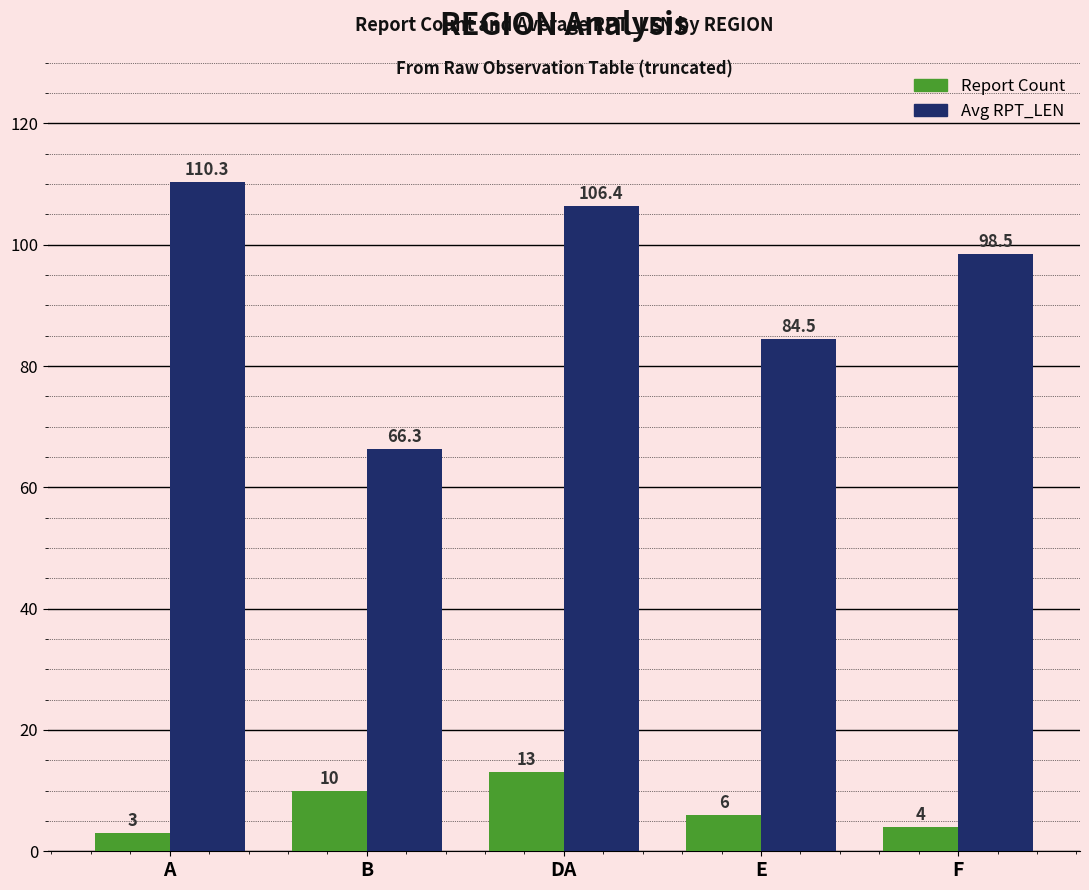

At how many categories does at least one series exceed 101?

2